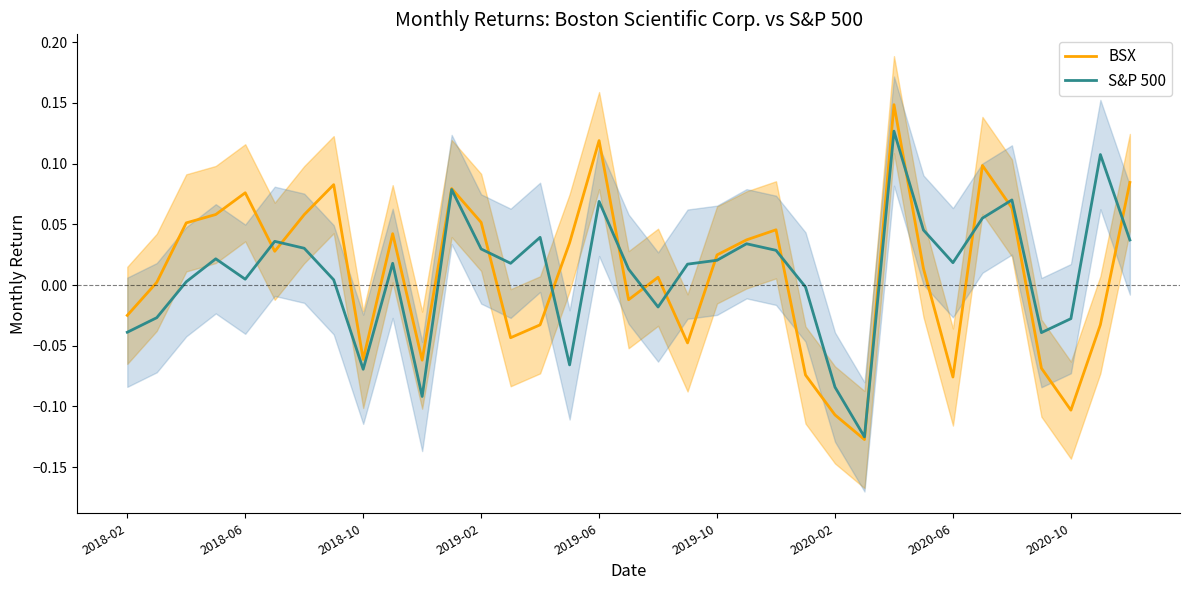

Is the value of S&P 500 at 2019-06 greater than the value of BSX at 2020-06?

Yes